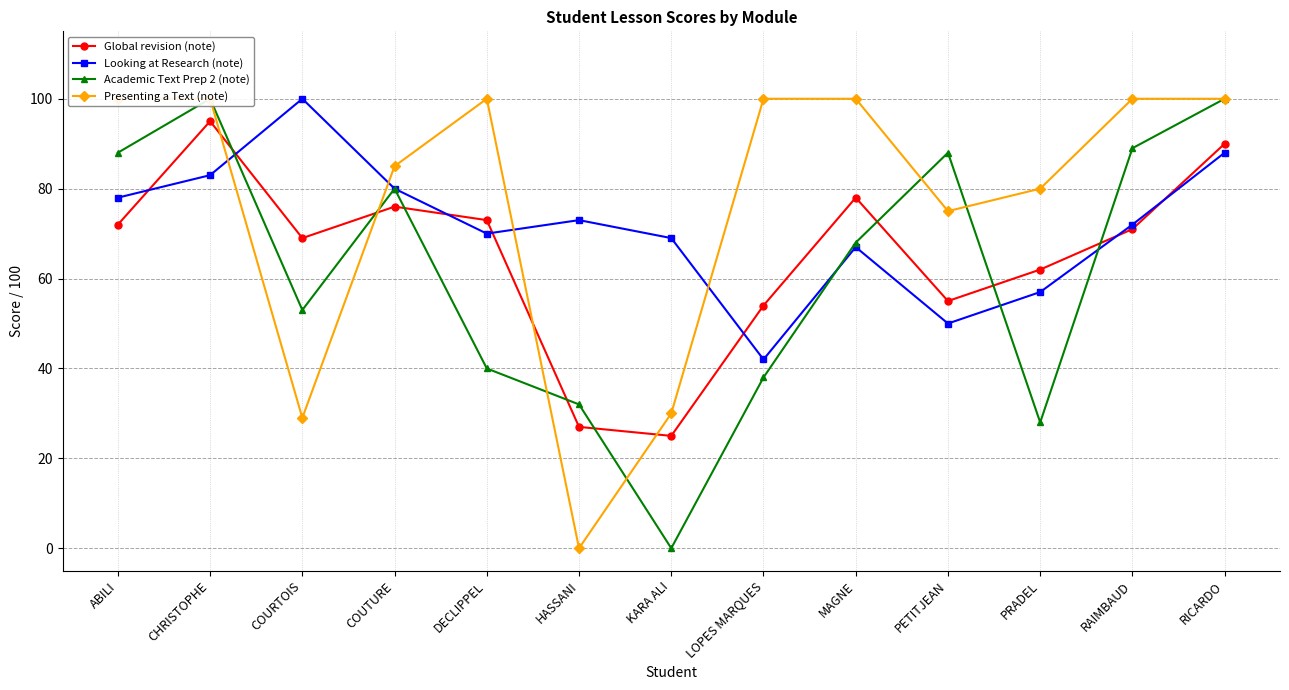

What is the label of the 3rd point from the left?

COURTOIS